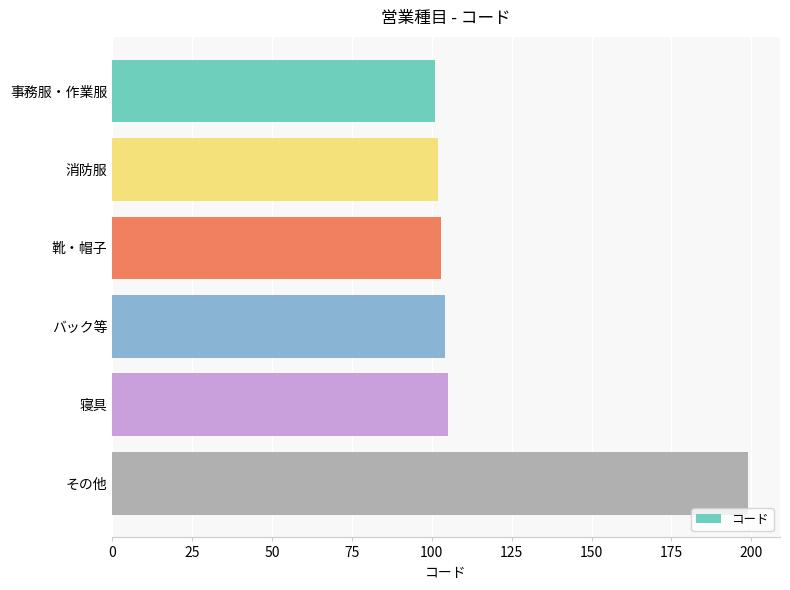

What is the average value?

119